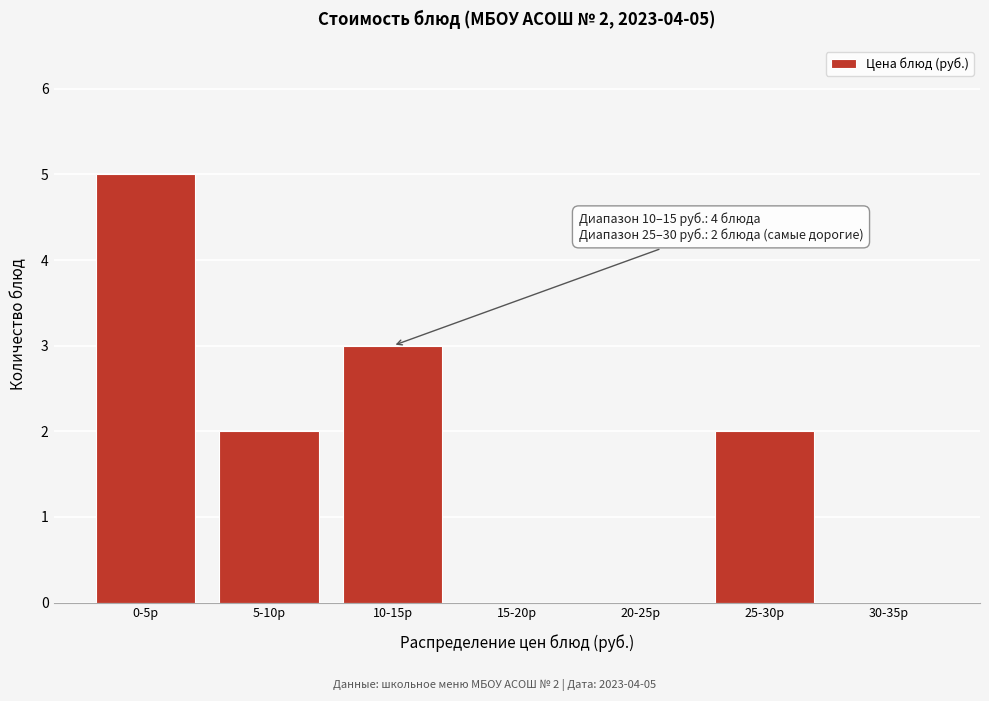

Reading left to right, transcribe all the data shown in this chart.

0-5р=5	5-10р=2	10-15р=3	15-20р=0	20-25р=0	25-30р=2	30-35р=0